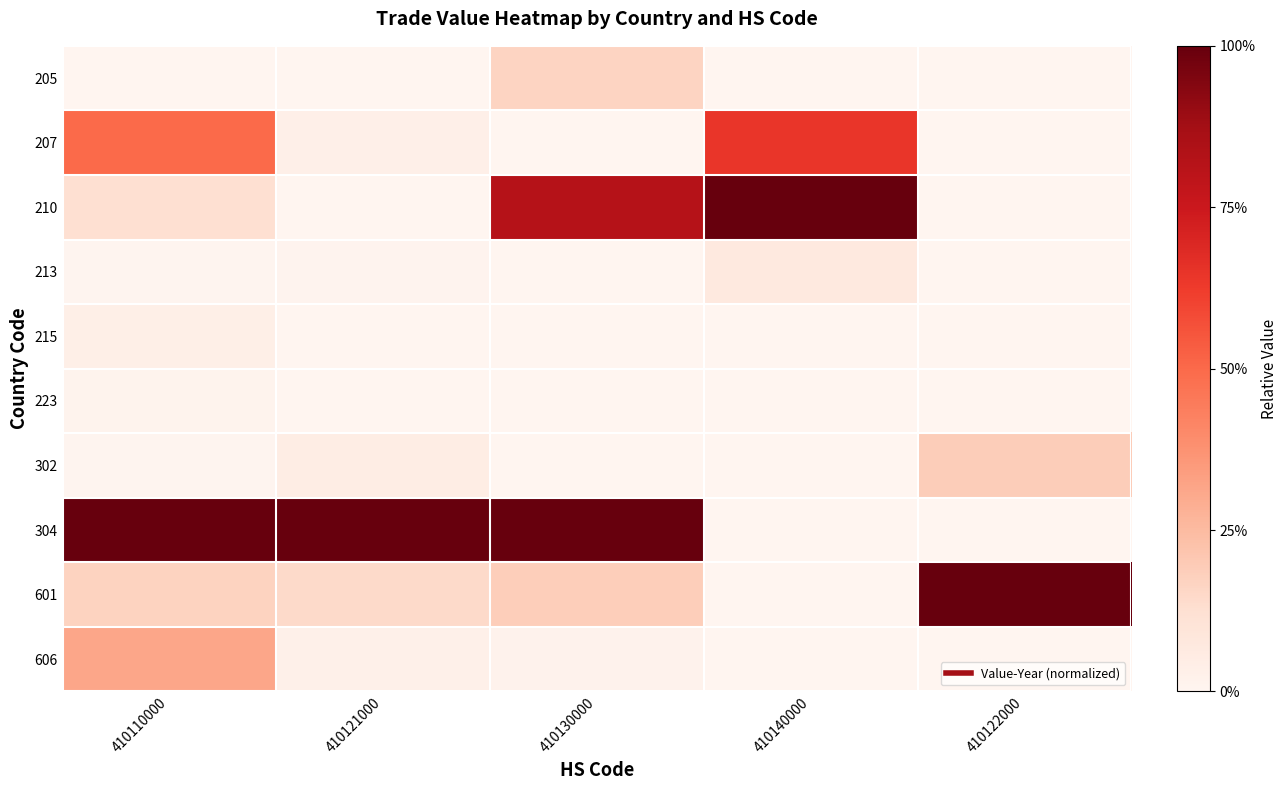

Reading right to left, what are all the values shown in this chart?

205: 410122000=0.0	410140000=0.0	410130000=0.2	410121000=0.0	410110000=0.0
207: 410122000=0.0	410140000=0.6	410130000=0.0	410121000=0.0	410110000=0.5
210: 410122000=0.0	410140000=1.0	410130000=0.8	410121000=0.0	410110000=0.1
213: 410122000=0.0	410140000=0.1	410130000=0.0	410121000=0.0	410110000=0.0
215: 410122000=0.0	410140000=0.0	410130000=0.0	410121000=0.0	410110000=0.0
223: 410122000=0.0	410140000=0.0	410130000=0.0	410121000=0.0	410110000=0.0
302: 410122000=0.2	410140000=0.0	410130000=0.0	410121000=0.0	410110000=0.0
304: 410122000=0.0	410140000=0.0	410130000=1.0	410121000=1.0	410110000=1.0
601: 410122000=1.0	410140000=0.0	410130000=0.2	410121000=0.1	410110000=0.2
606: 410122000=0.0	410140000=0.0	410130000=0.0	410121000=0.0	410110000=0.3